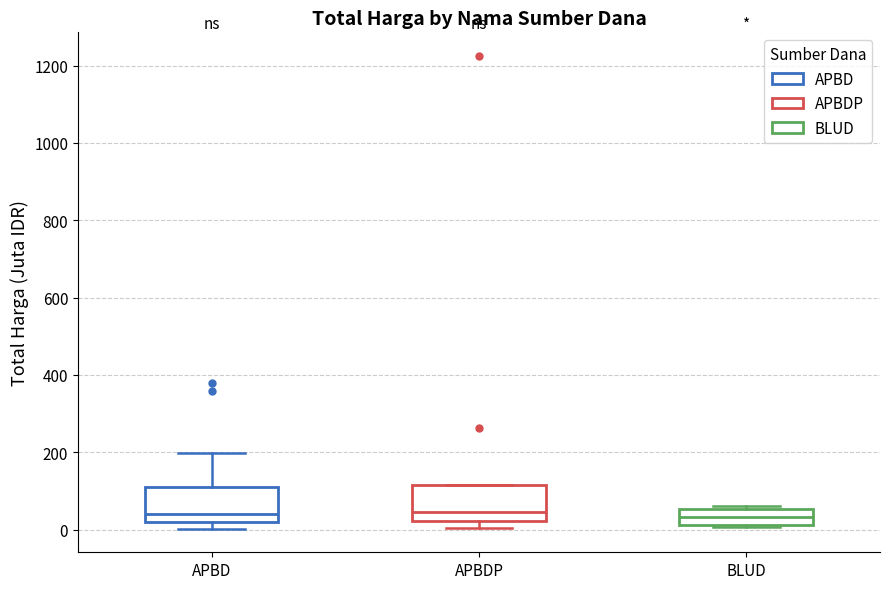

Reading left to right, read every box against the y-axis: the position of its median line, the range the box covers, and the ends of its whiskers. The values are not printed on the chart, so give them approximately, as read against the axis.

APBD: median 40, box 20 to 120, whiskers 0 to 200
APBDP: median 40, box 20 to 120, whiskers 0 to 120
BLUD: median 40, box 20 to 60, whiskers 0 to 60 (just above the box's upper edge)